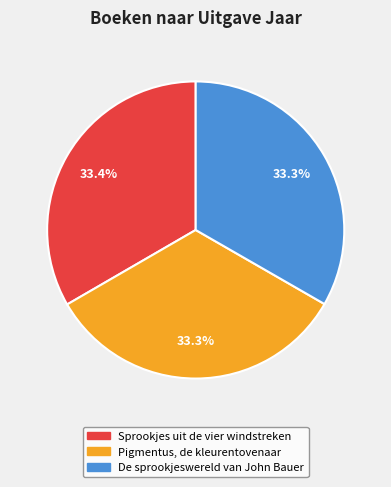

To the nearest percent, what percentage of the pie is Pigmentus, de kleurentovenaar?

33%